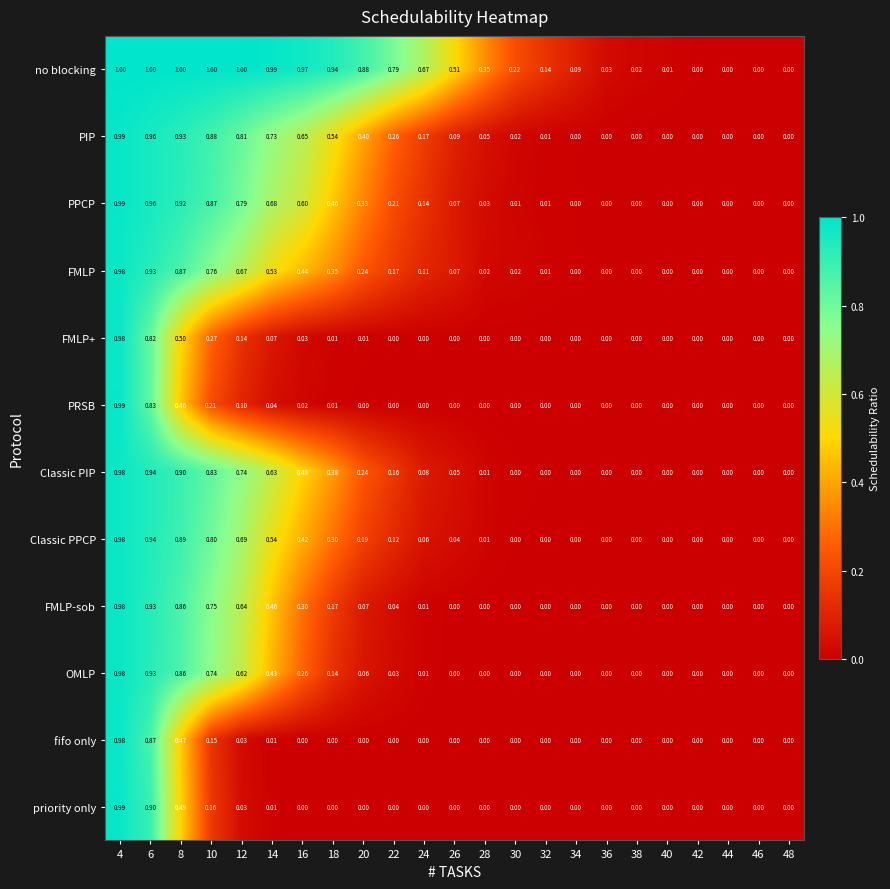

Which series has the largest total across all categories?

no blocking